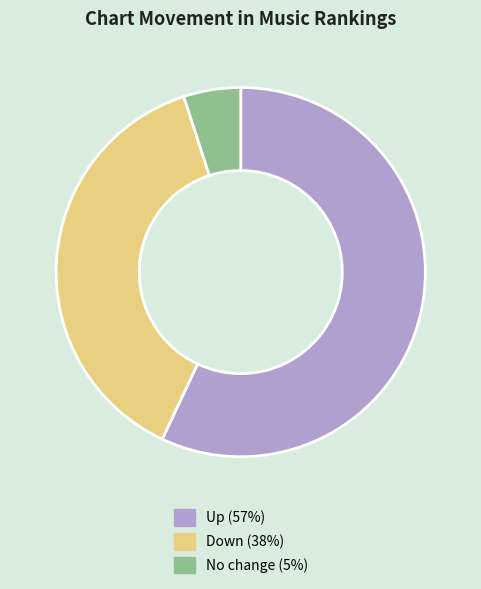

Is there any slice that represents more than half of the pie?

Yes